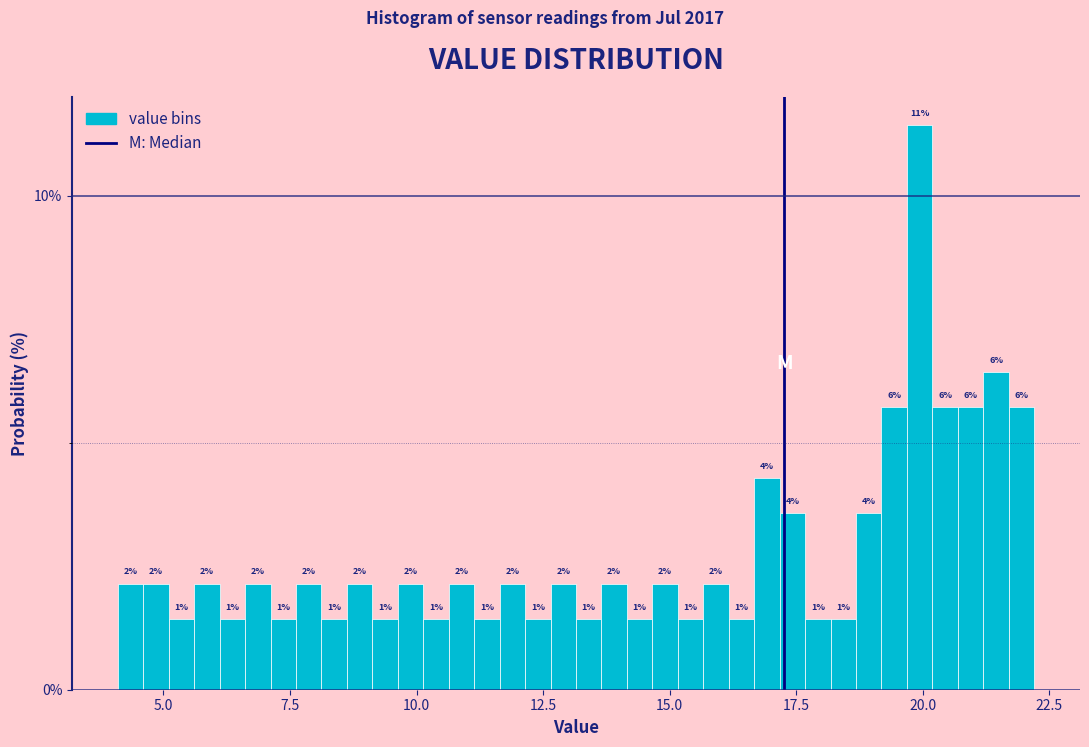

Around what value on the x-axis is the tallest bar? Give the approximate position of its centre, as read against the axis.

20.0